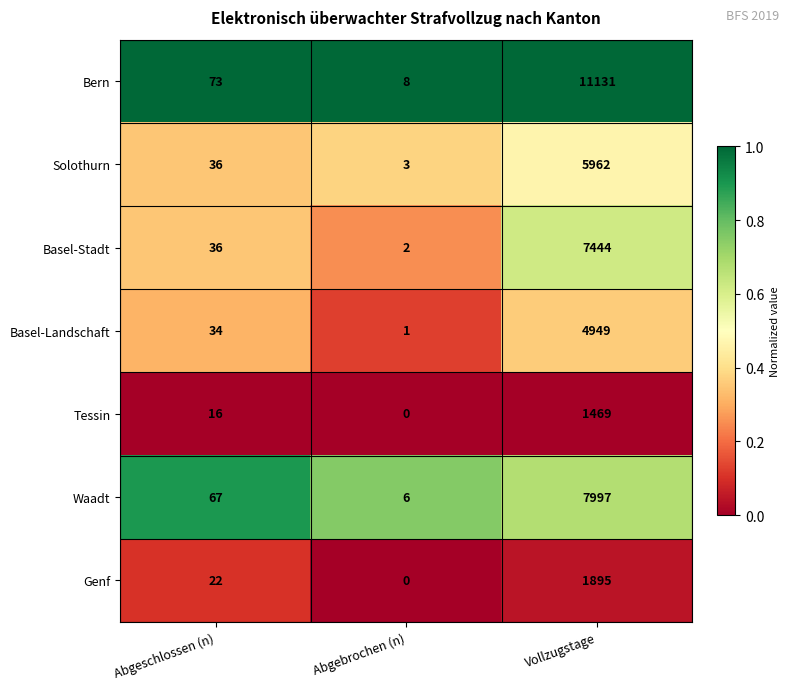

What is the total value across all series at Abgeschlossen (n)?

284